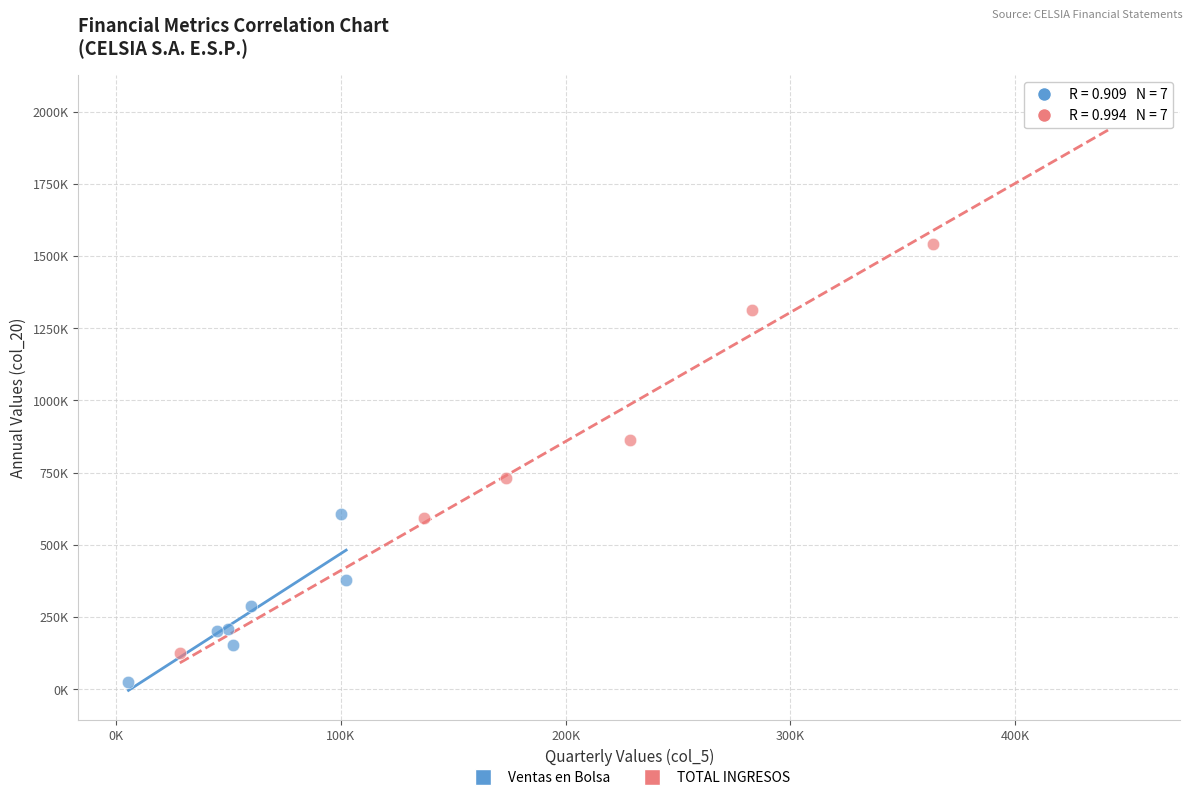

What are all the series names shown in the legend?

Ventas en Bolsa, TOTAL INGRESOS